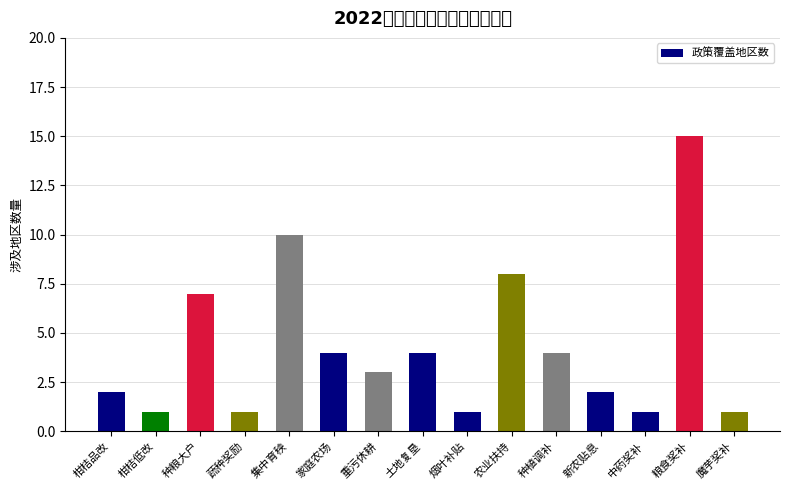

How many bars are there in total?

15